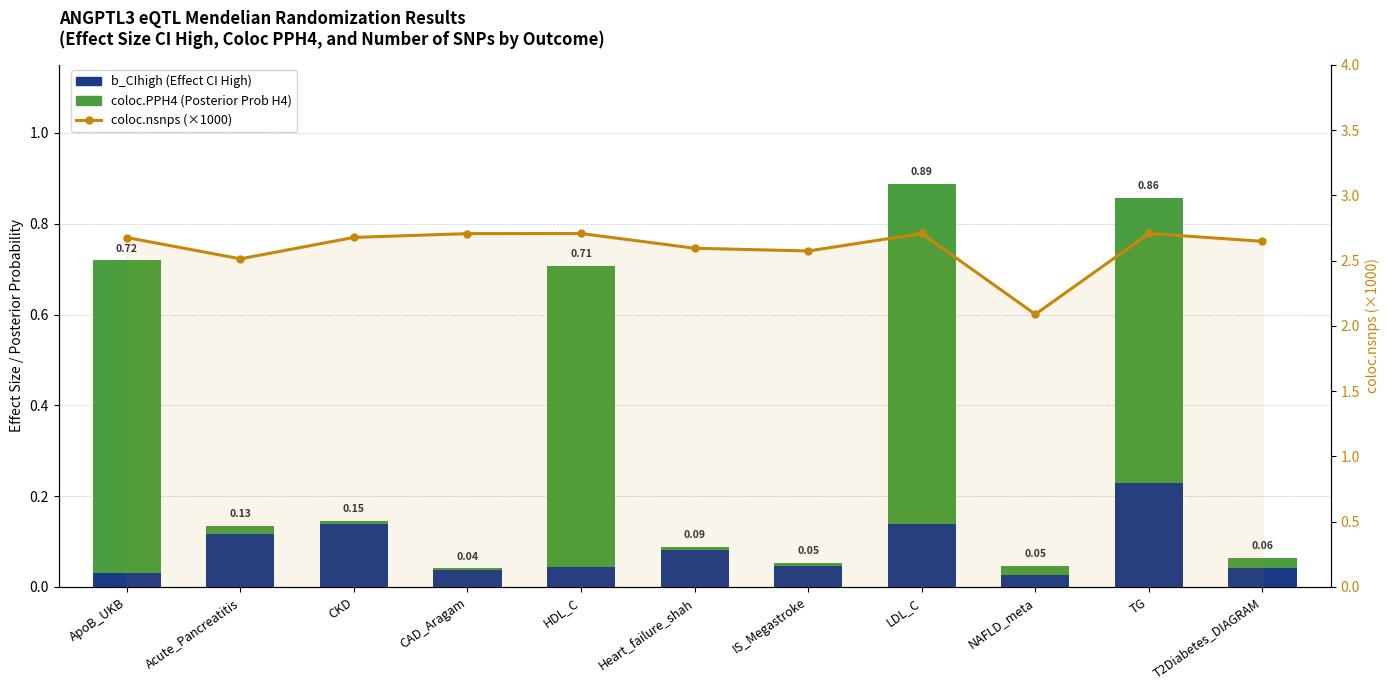

Which category has the lowest value in the coloc.nsnps (×1000) series?

NAFLD_meta